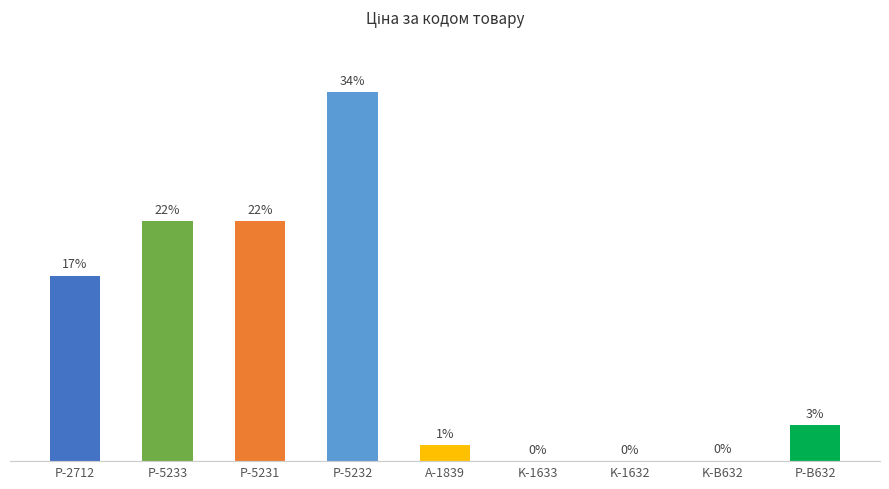

At which category does the chart reach its peak across all series?

P-5232